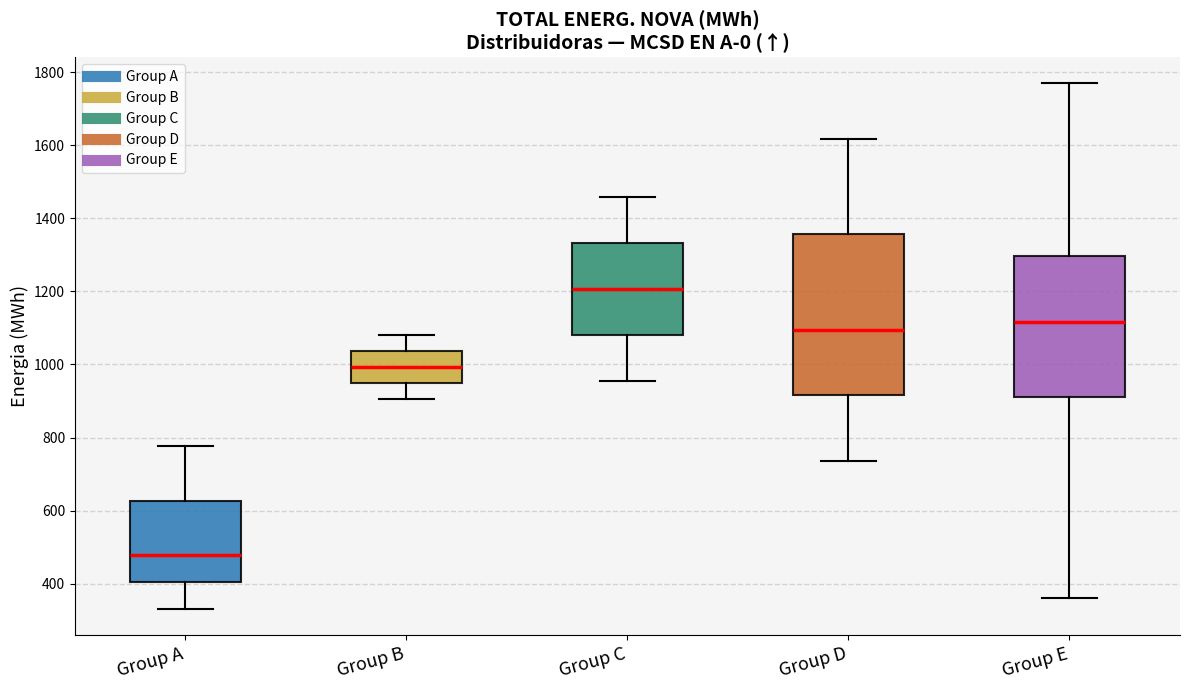

Where does the lower whisker of the box for Group E end on the y-axis? The values are not printed on the chart, so give them approximately, as read against the axis.

360